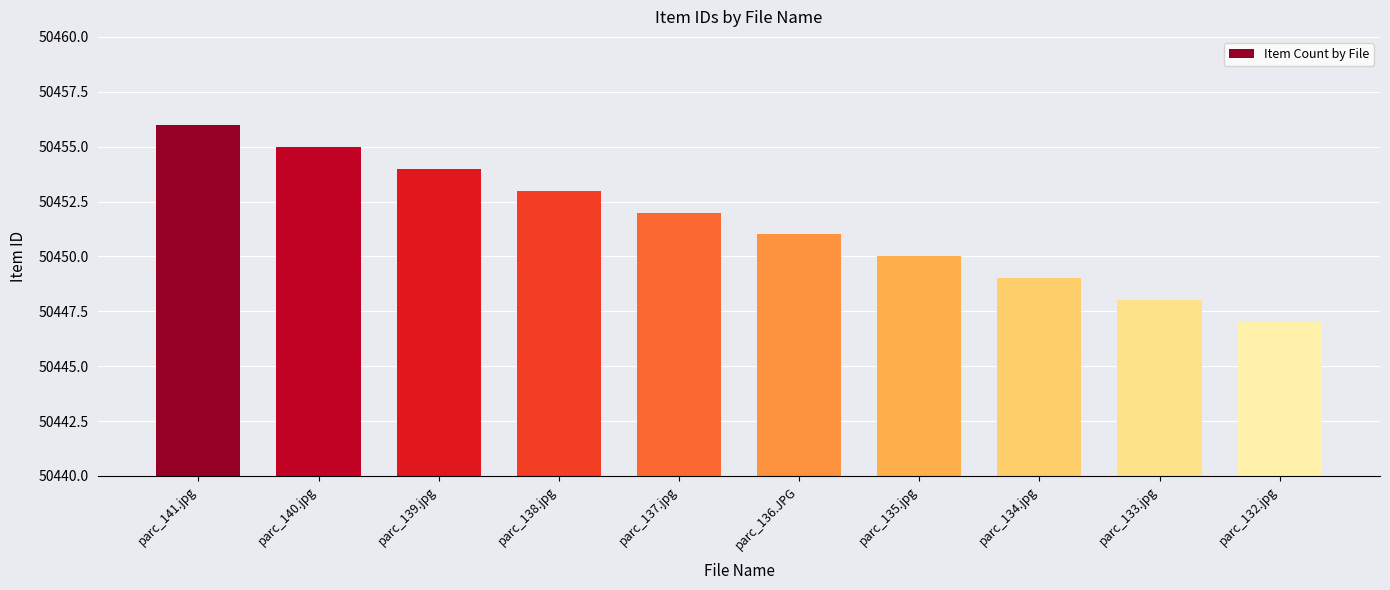

Which has a higher value, parc_140.jpg or parc_137.jpg?

parc_140.jpg